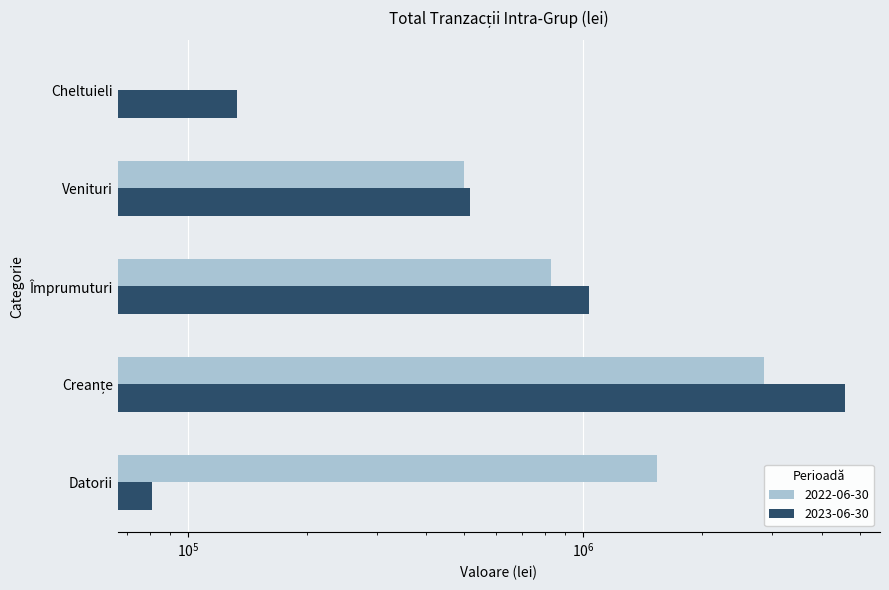

At which label is 2022-06-30 closest to 1427166?

Datorii